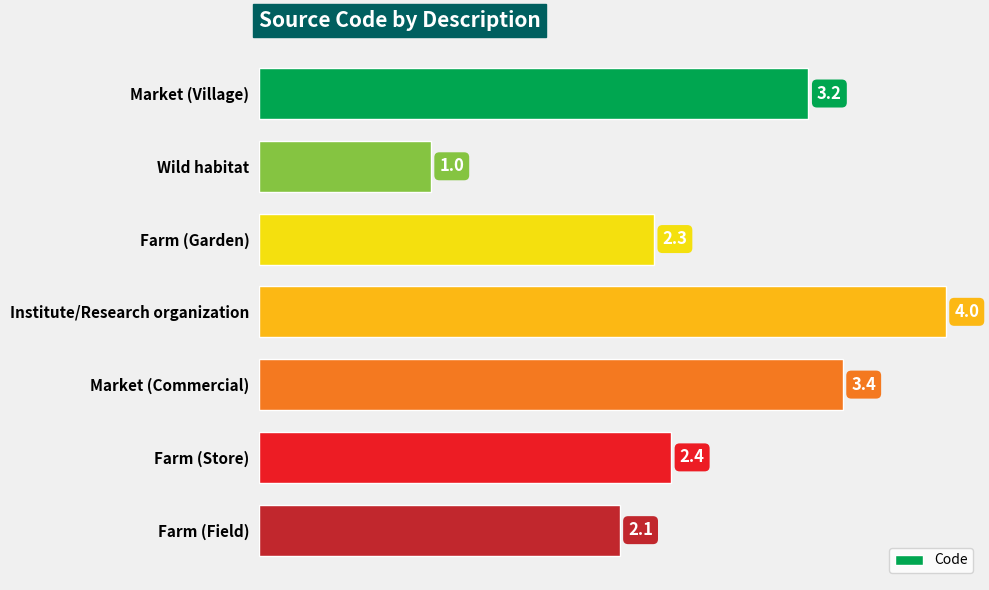

What position from the top is Farm (Garden)?

3